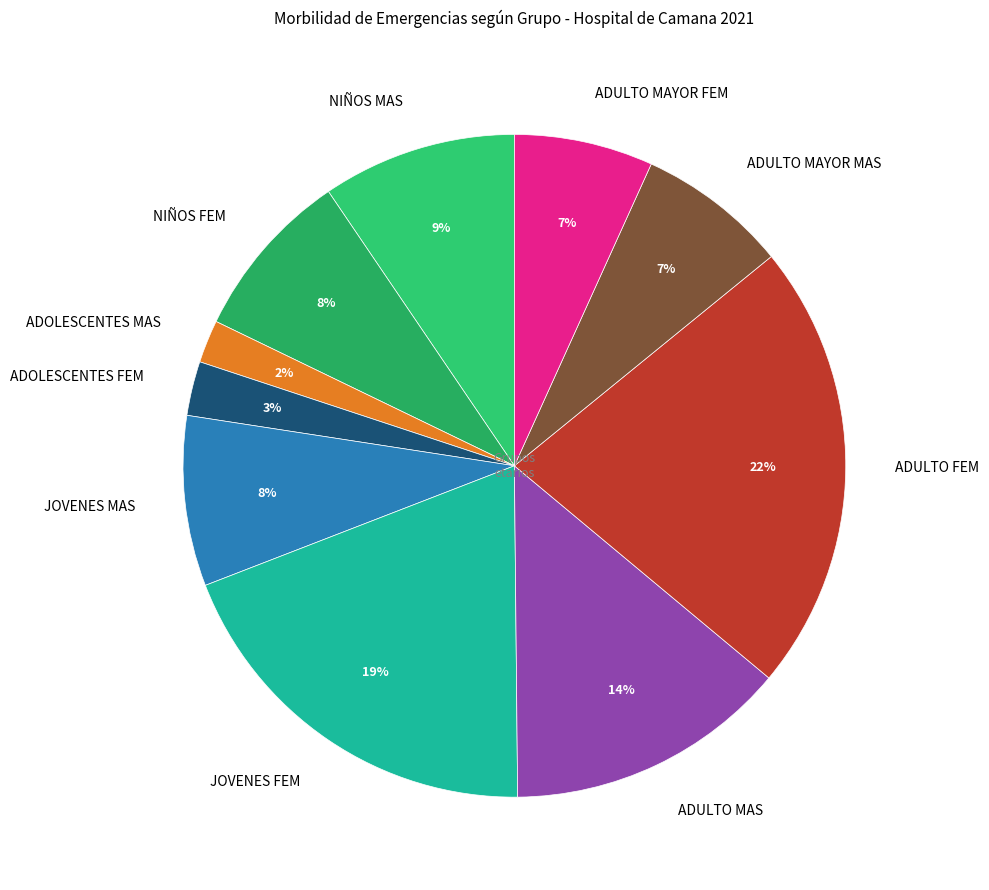

How many slices are in this pie chart?

10